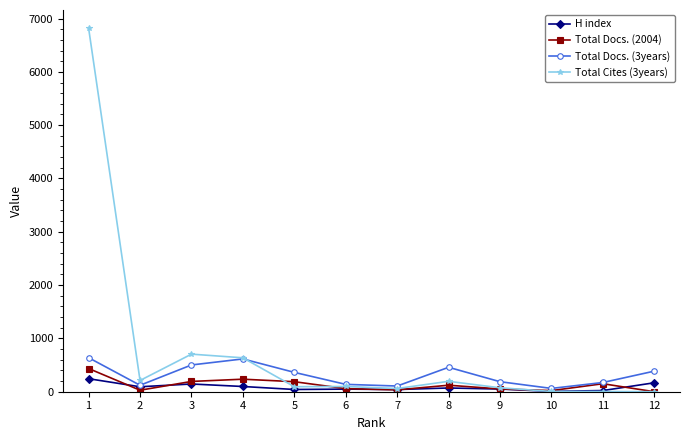

How many lines are shown in the chart?

4